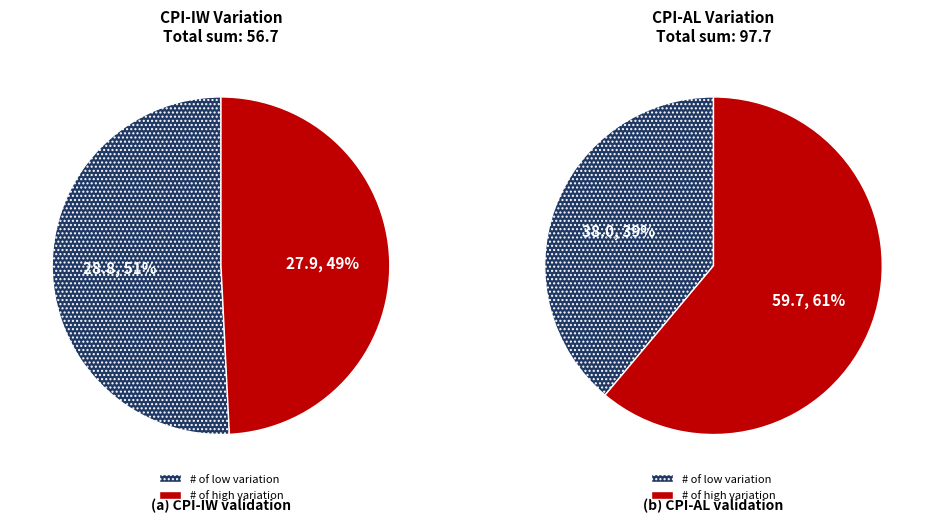

Does 5 account for over 50% of the chart?

No